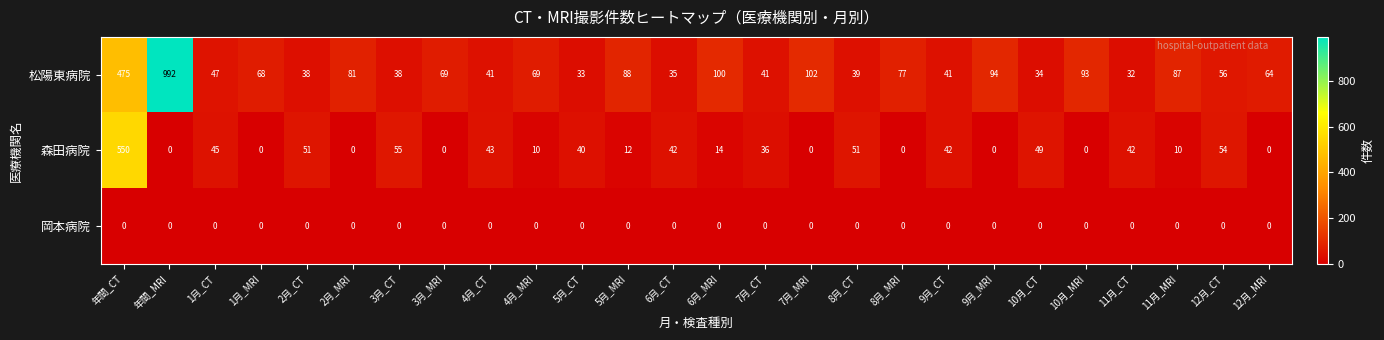

What is the maximum value for 森田病院?

550